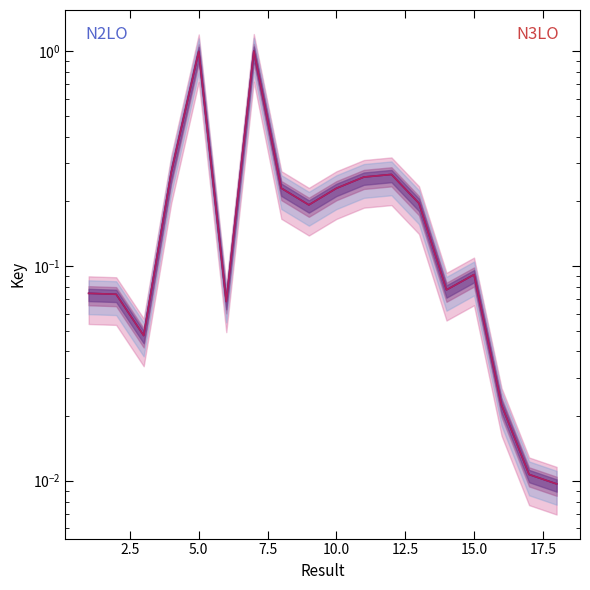

At how many categories does at least one series exceed 0?

18